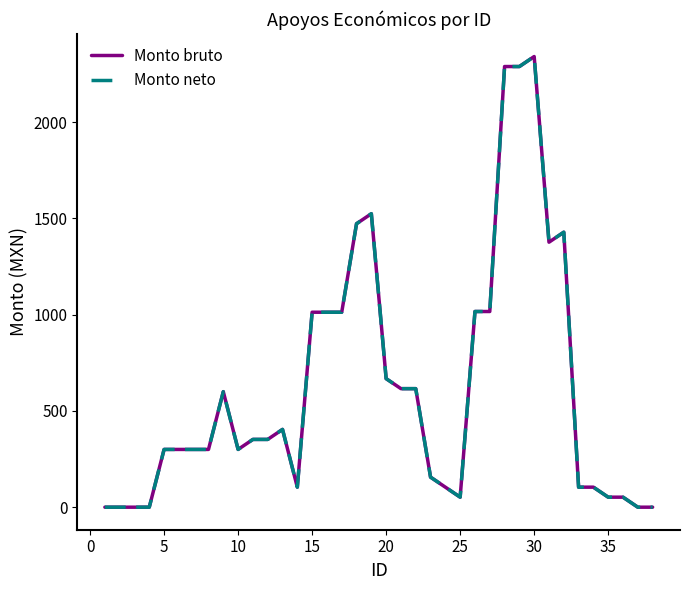

Does the chart have visible grid lines?

No